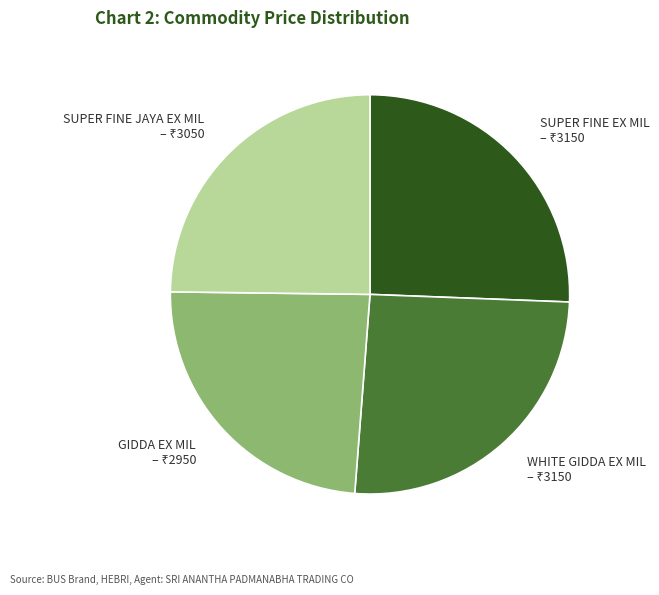

Does SUPER FINE EX MIL represent more than half of the total?

No